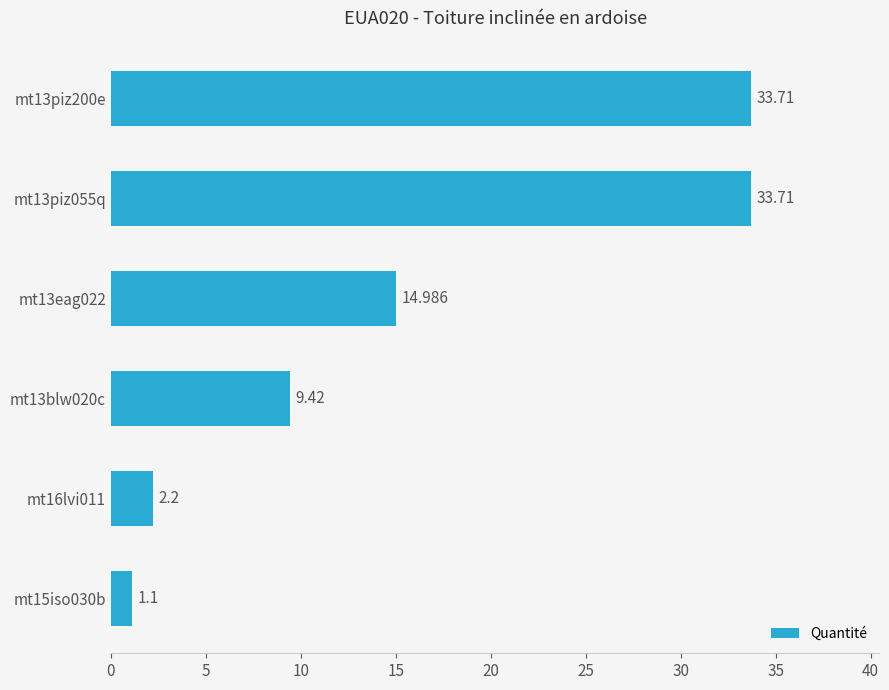

Does the chart contain any negative values?

No